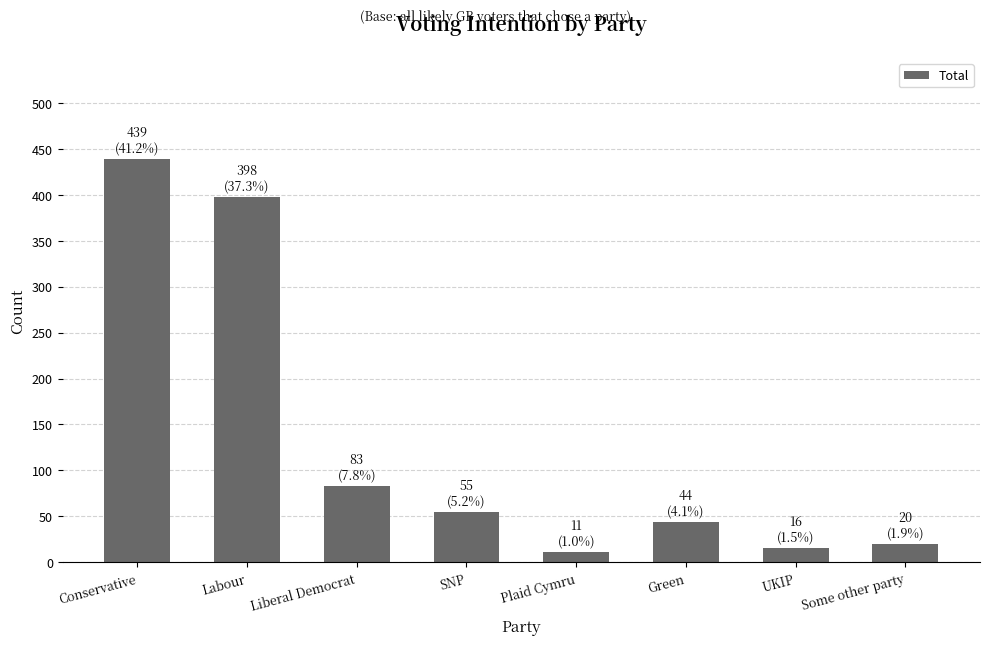

How many bars are there in total?

8